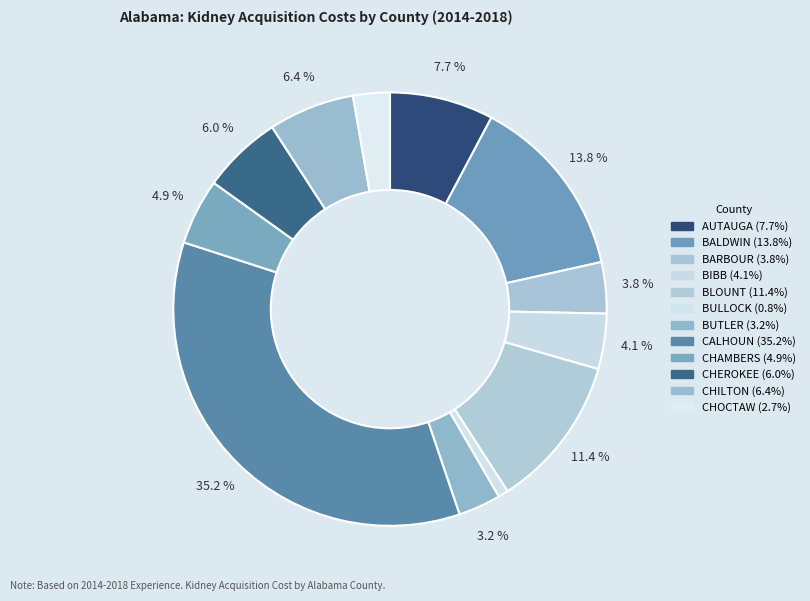

How many segments does this pie chart have?

12